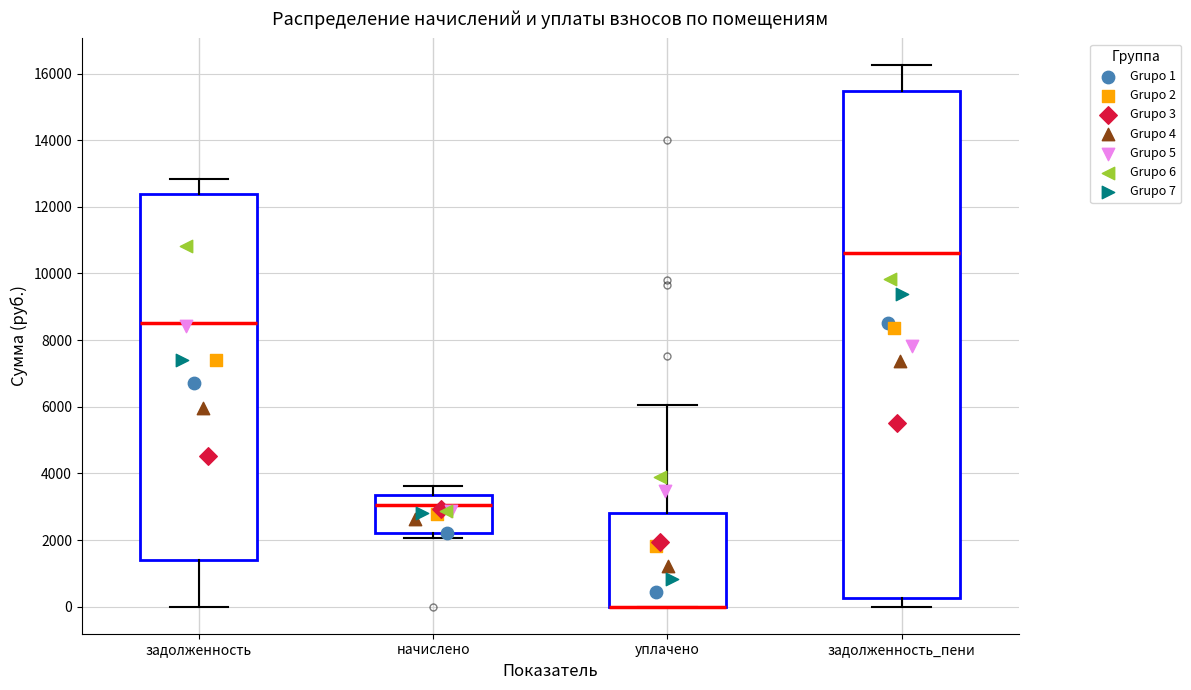

Where is the lower edge of the box for начислено on the y-axis? The values are not printed on the chart, so give them approximately, as read against the axis.

2200